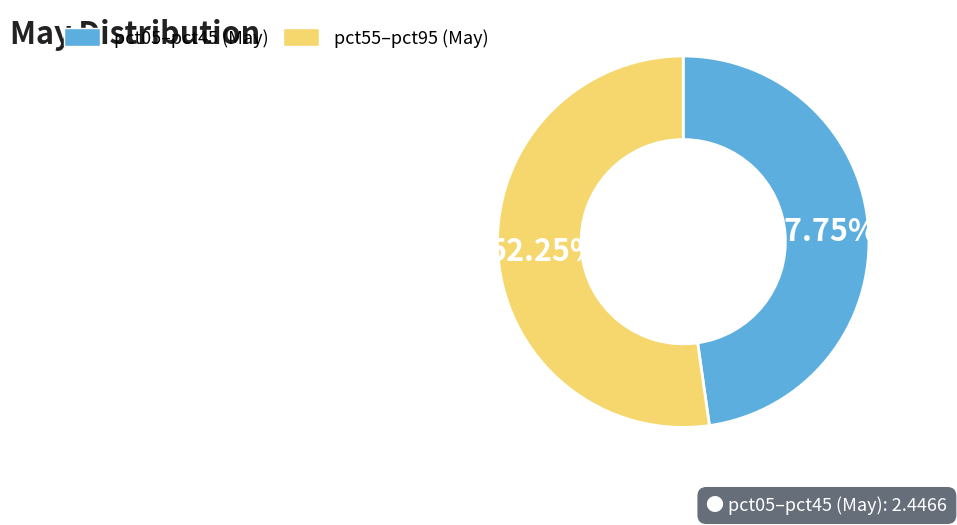

Do pct55–pct95 (May) and pct05–pct45 (May) together represent more than half of the pie?

Yes